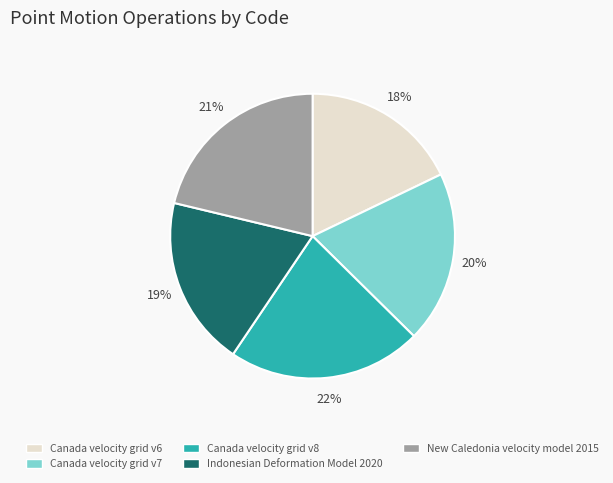

Do Canada velocity grid v8 and Indonesian Deformation Model 2020 together represent more than half of the pie?

No